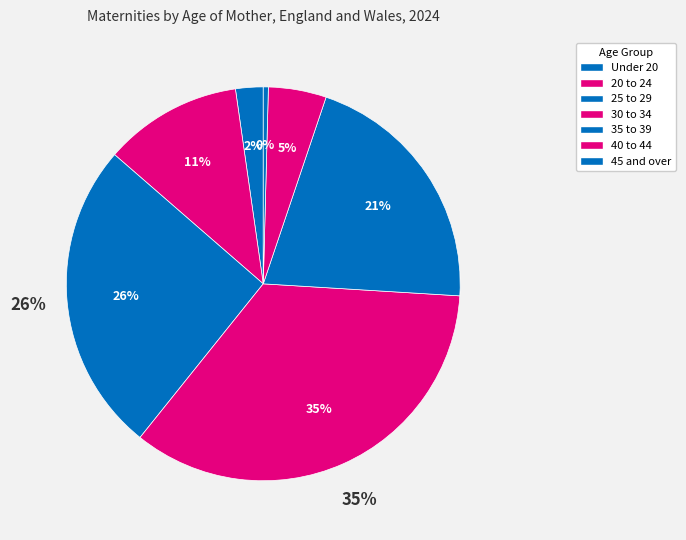

To the nearest percent, what is the difference between the largest and smallest slice percentages?

34%